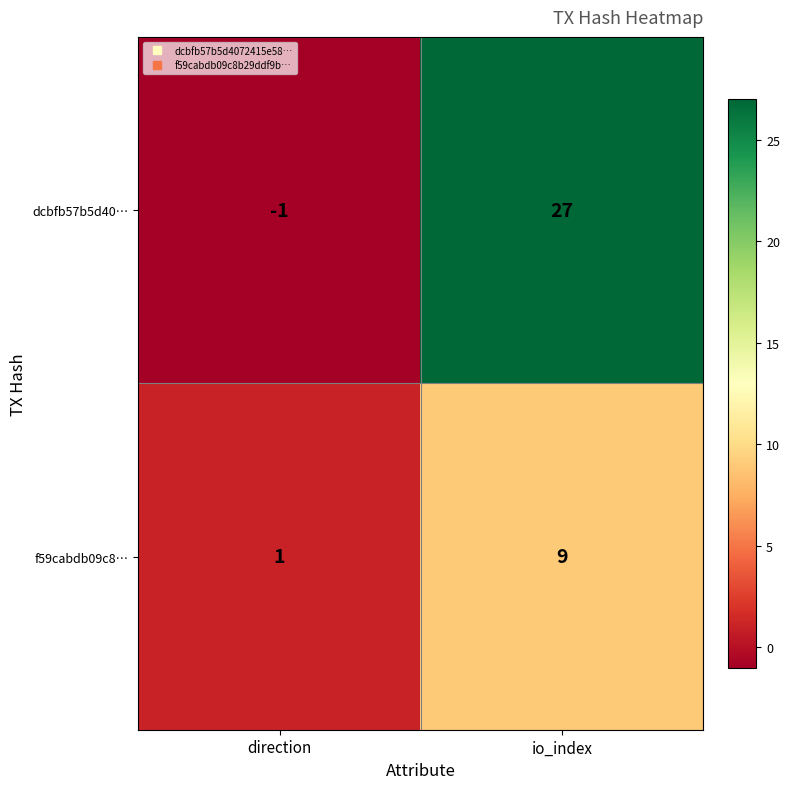

Rank the series by their average value, from lowest to highest.

f59cabdb09c8…, dcbfb57b5d40…